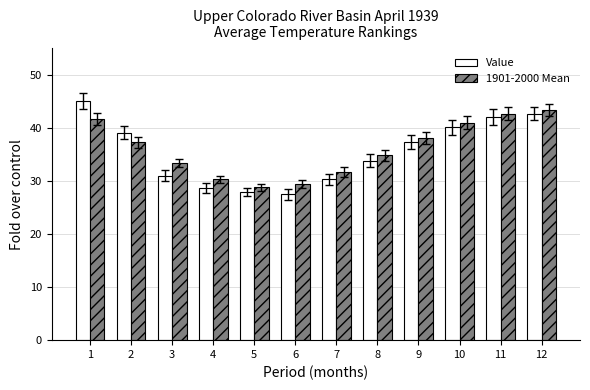

What is the total value across all series at 1?

86.7